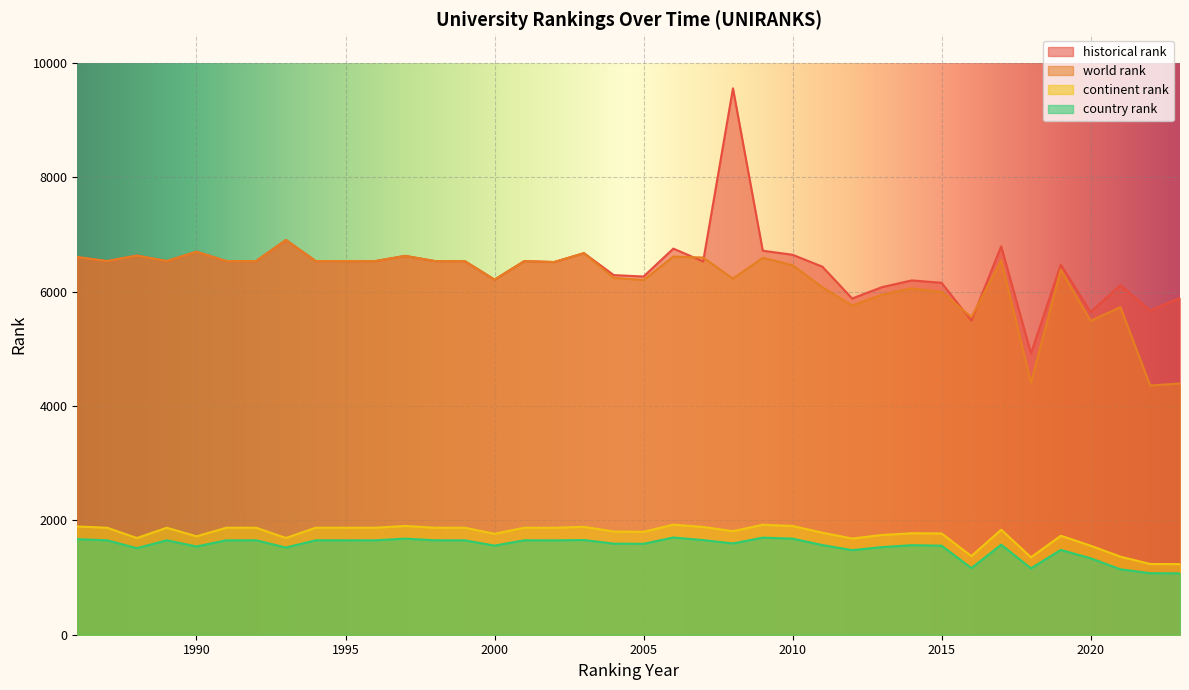

How many distinct data groups are displayed?

4